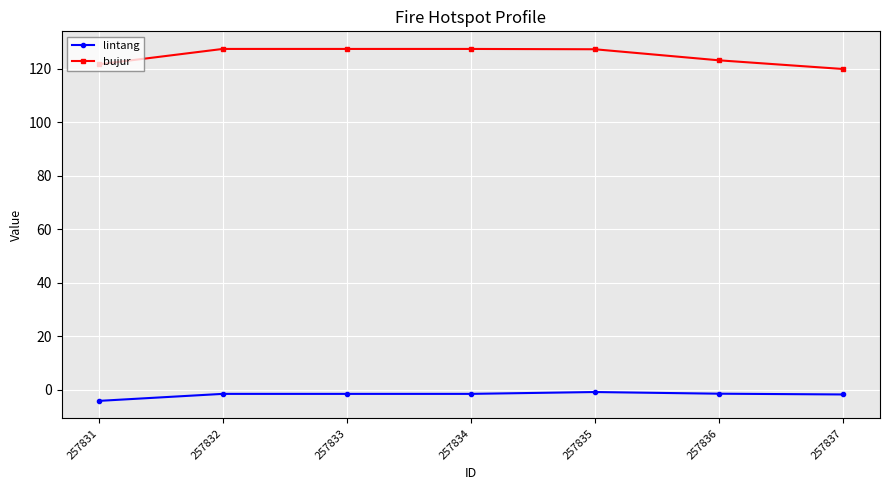

Which series has the largest range (max minus min)?

bujur